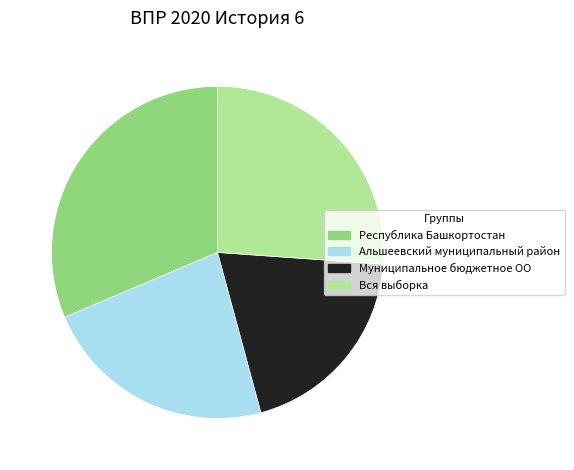

What is the largest slice in the pie chart?

Республика Башкортостан